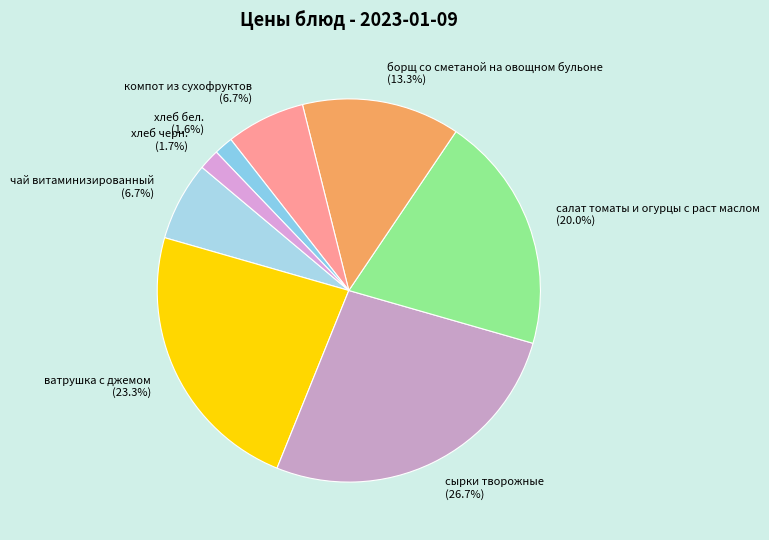

Is хлеб бел. the majority of the pie?

No